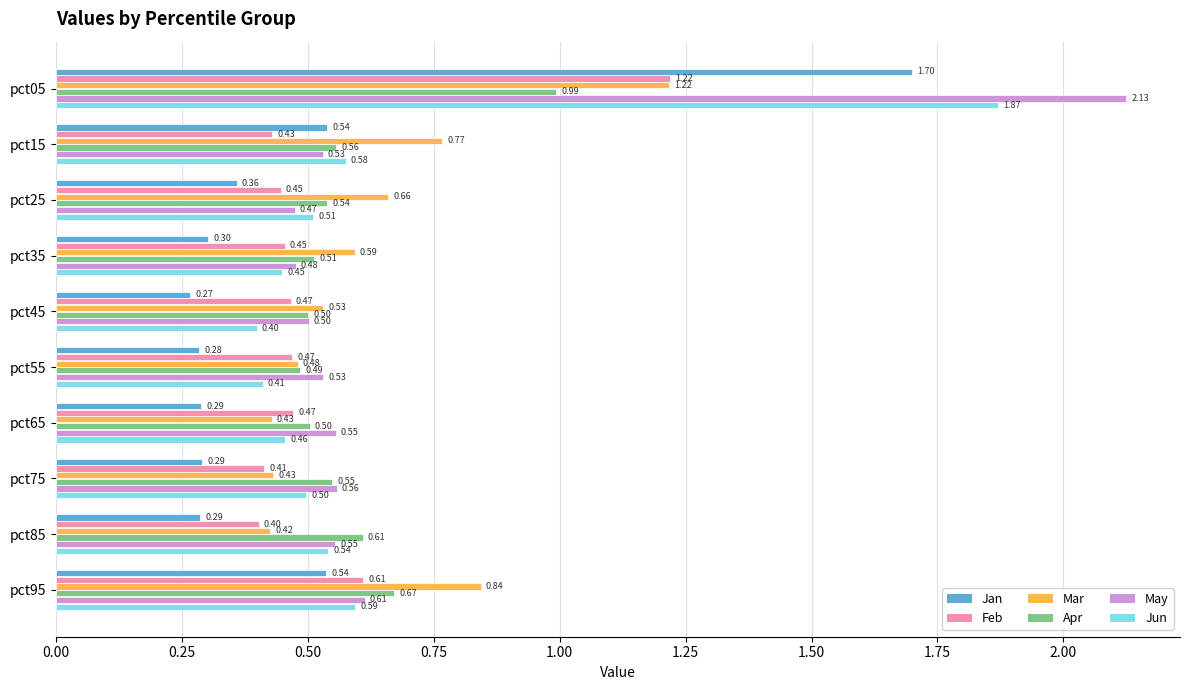

Rank the series at pct55 from lowest to highest value.

Jan, Jun, Feb, Mar, Apr, May